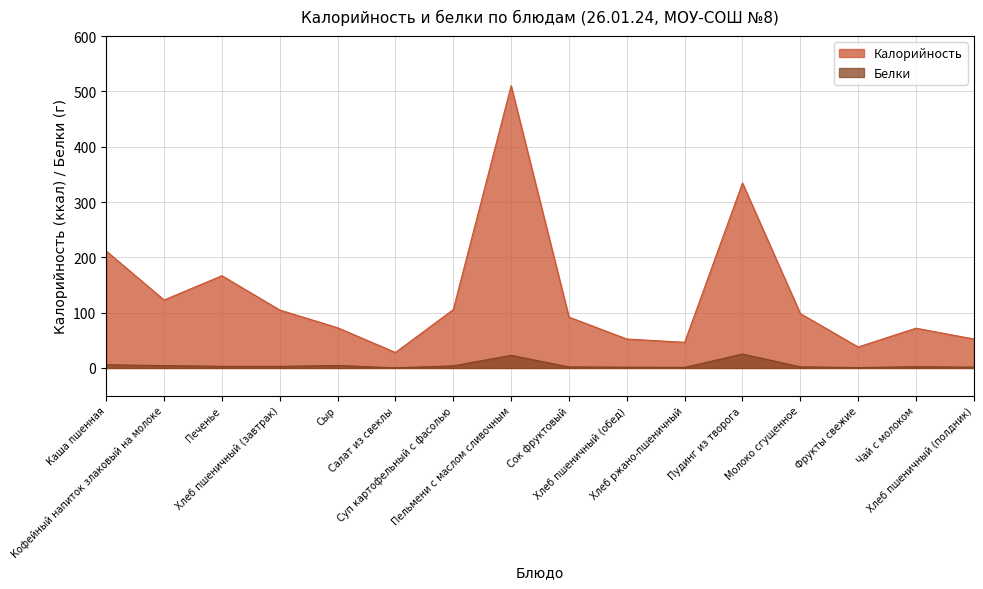

Between Печенье and Молоко сгущенное, which series saw the biggest shift?

Калорийность